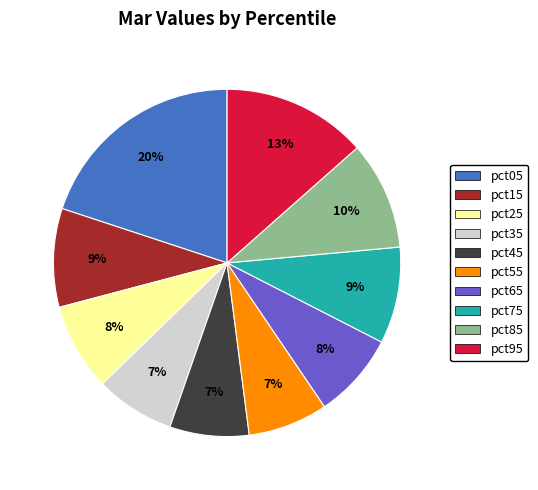

Which has a higher value, pct25 or pct05?

pct05